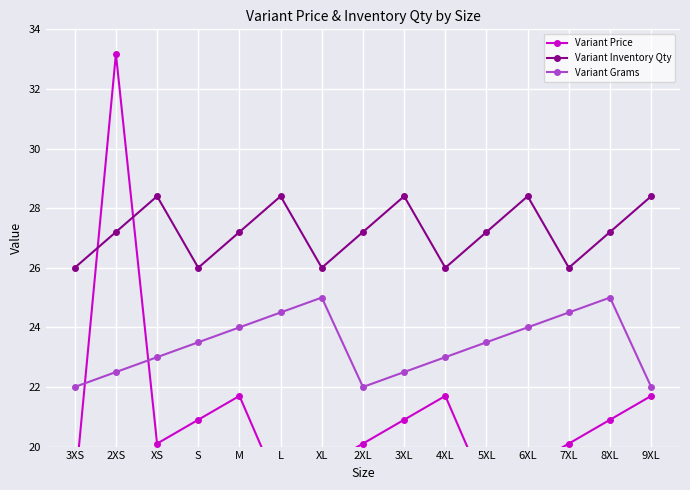

True or false: Variant Price has a value of 20.1 at 7XL.

True